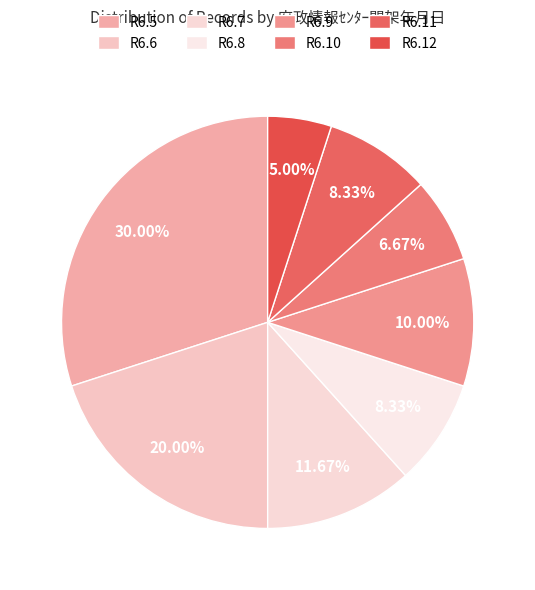

Do R6.10 and R6.9 together represent more than half of the pie?

No